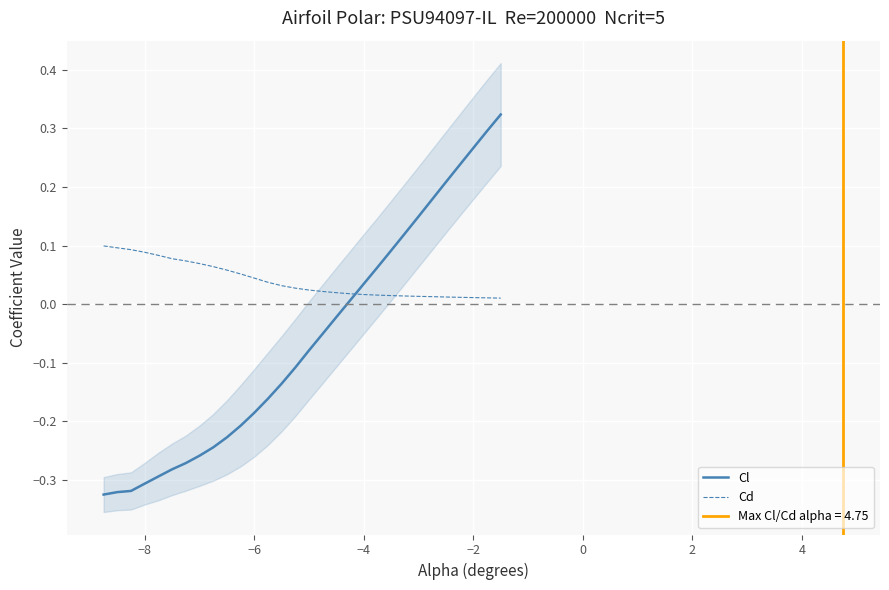

True or false: Cl and Cd intersect in this chart.

True